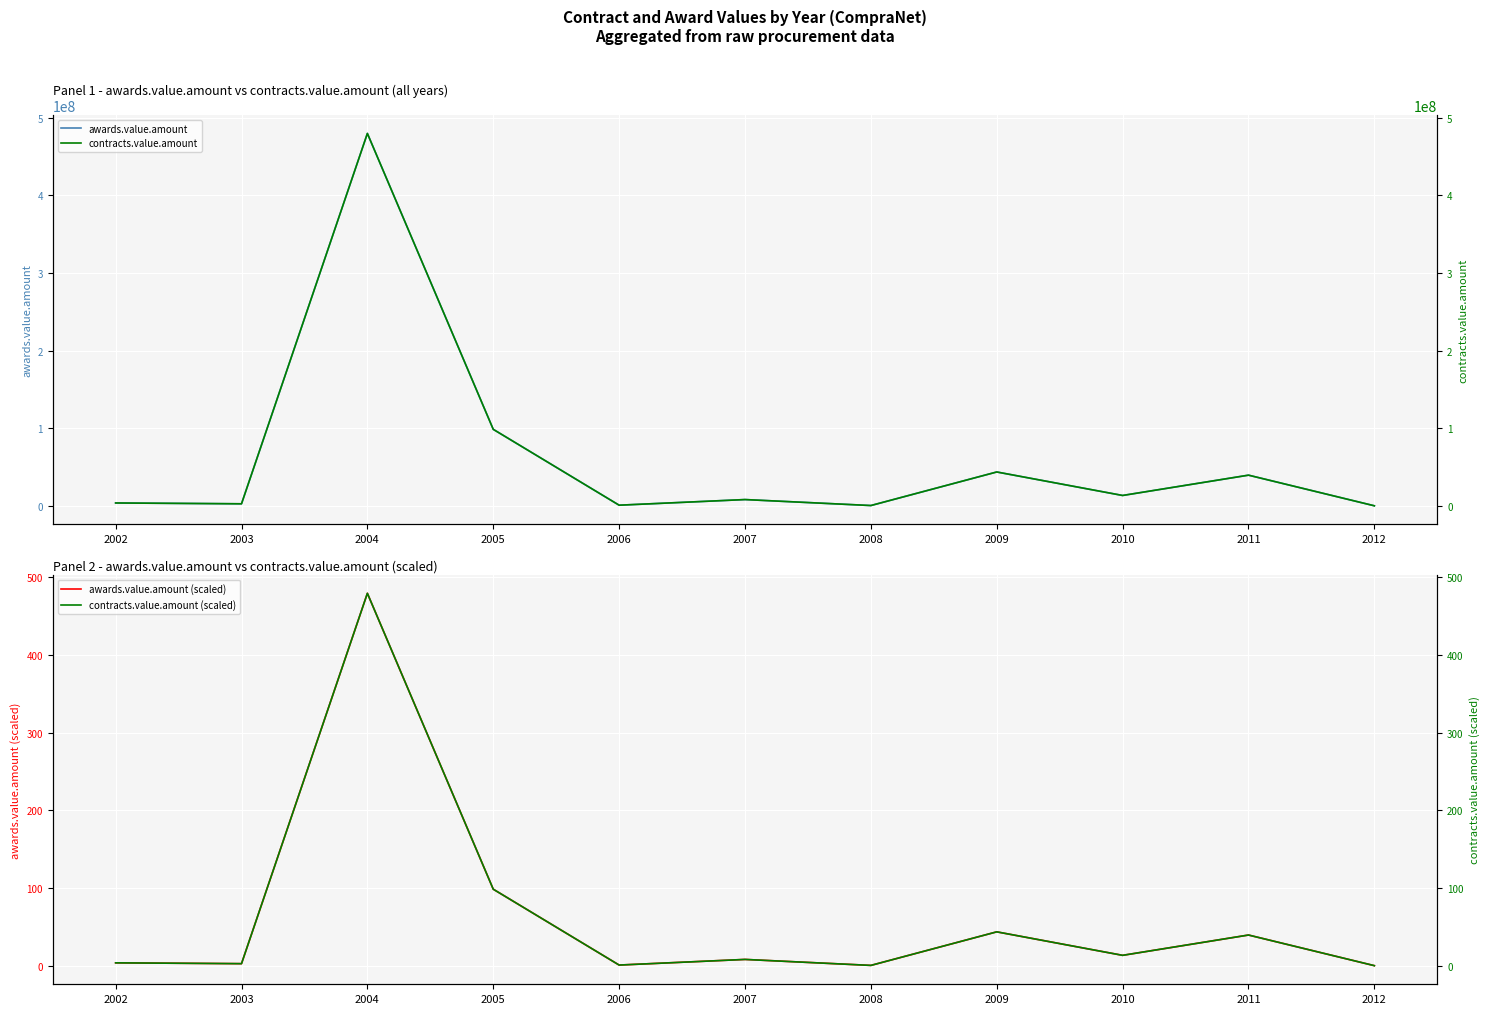

The contracts.value.amount series shows 462613.6 at 2008. True or false?

True